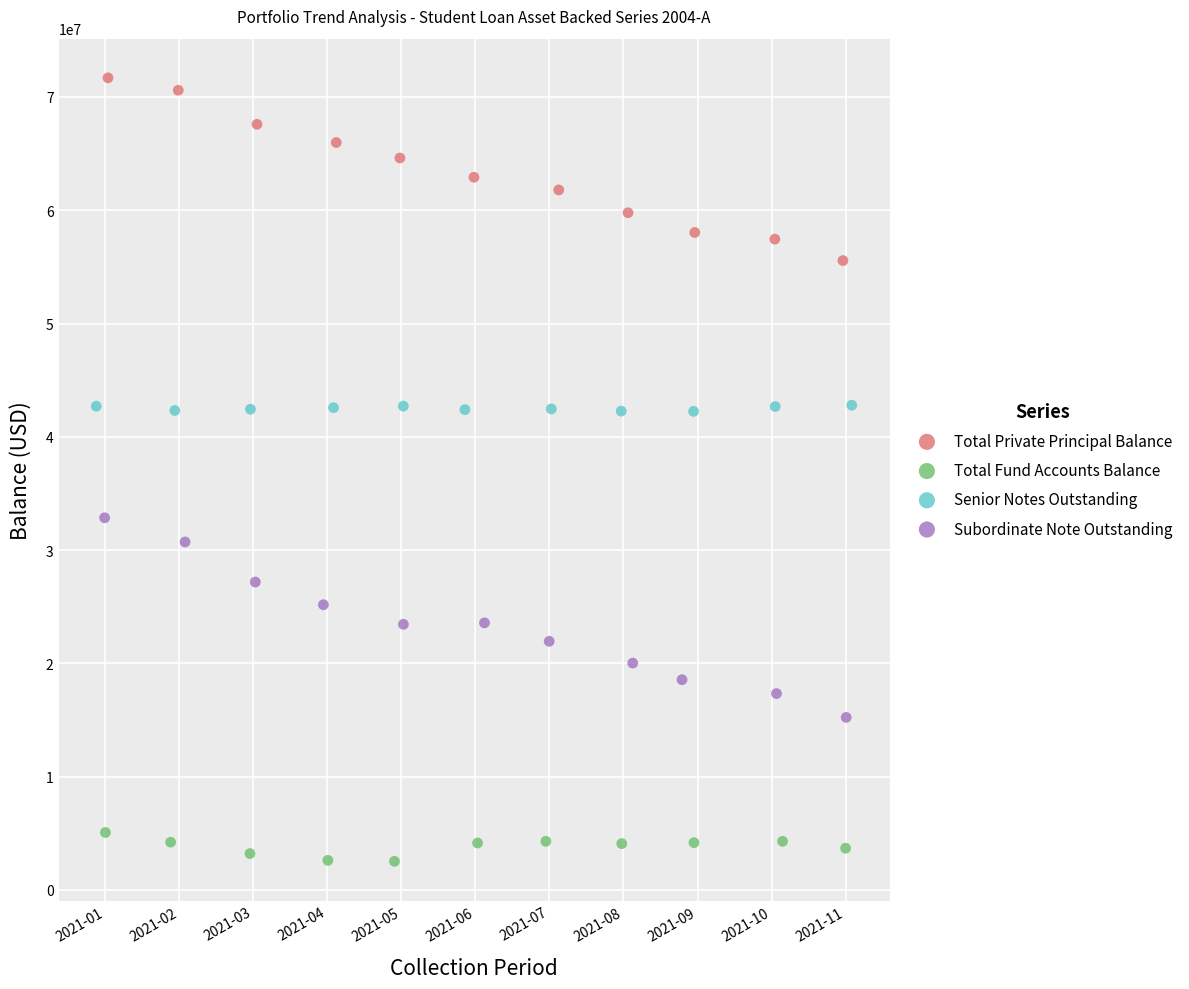

Which series has the largest Y range (max minus min)?

Subordinate Note Outstanding